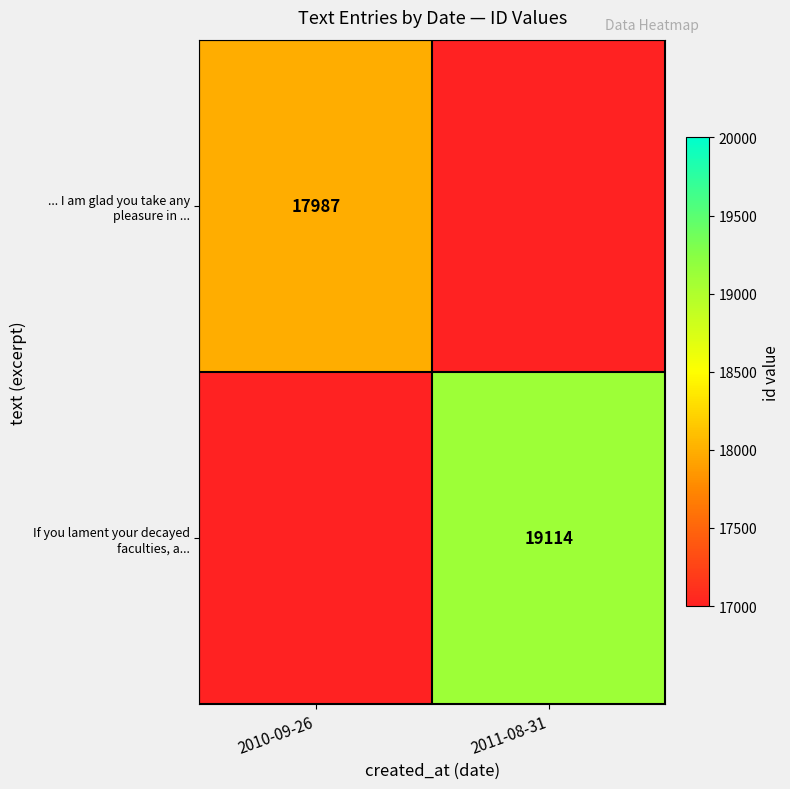

True or false: If you lament your decayed faculties, a... has a value of 19114 at 2011-08-31.

True